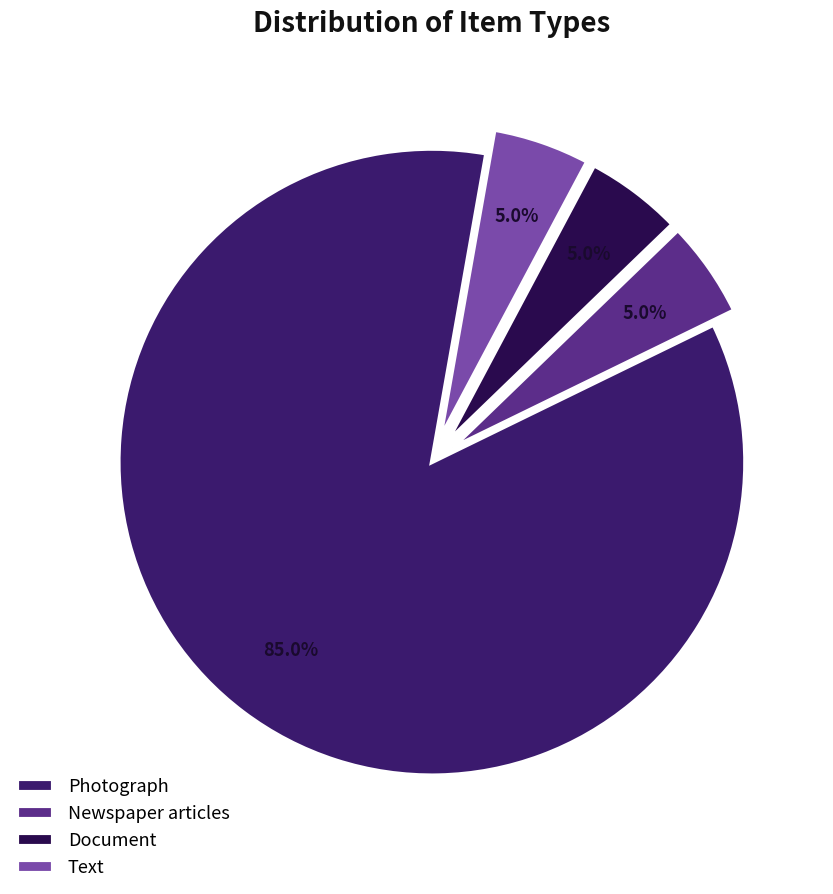

Does Document account for over 50% of the chart?

No